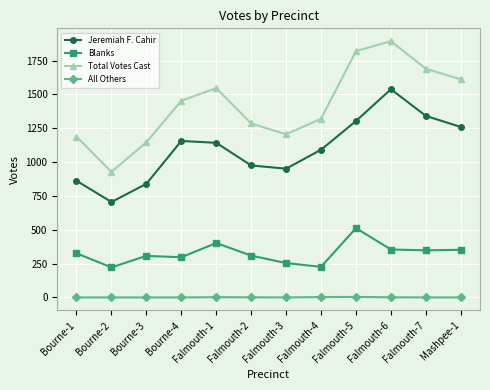

How many lines are shown in the chart?

4